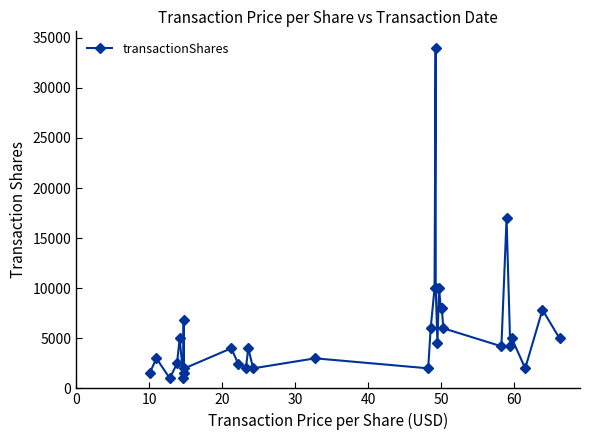

What is the difference between the second highest and second lowest values?

15967